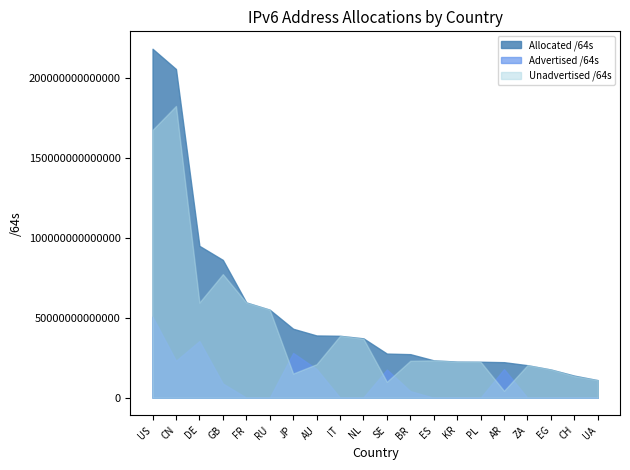

List the series in order of their overall mean, lowest first.

Advertised /64s, Unadvertised /64s, Allocated /64s